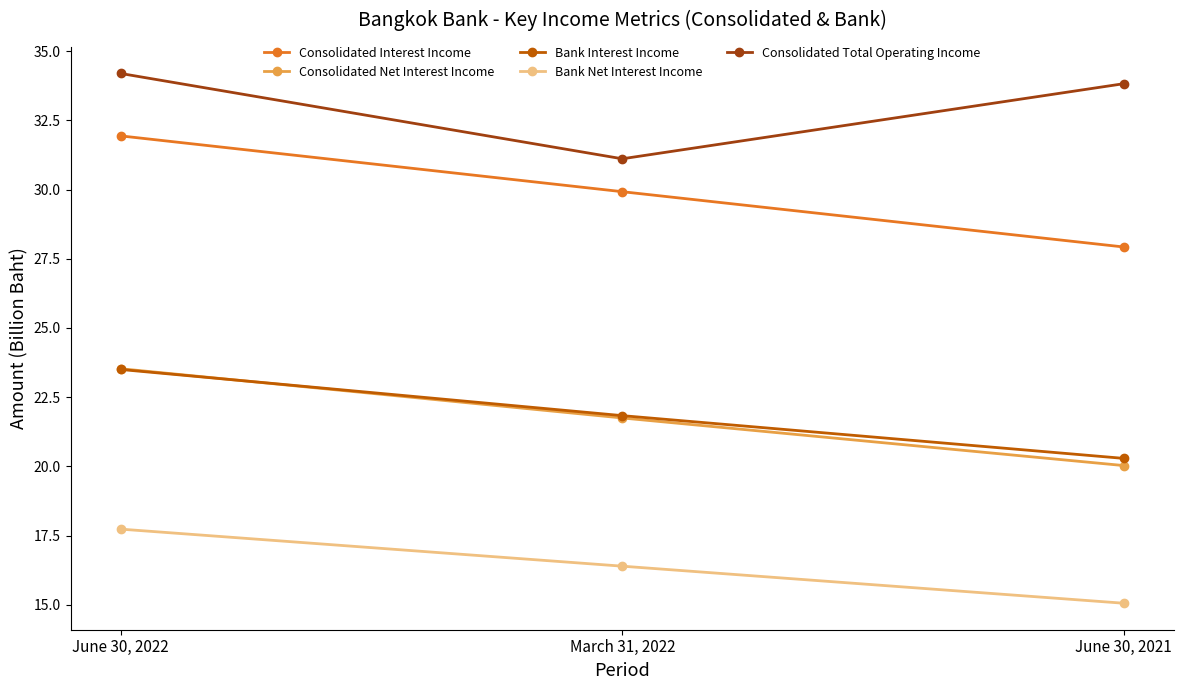

What is the spread (max minus min) of values at June 30, 2021?

18.8